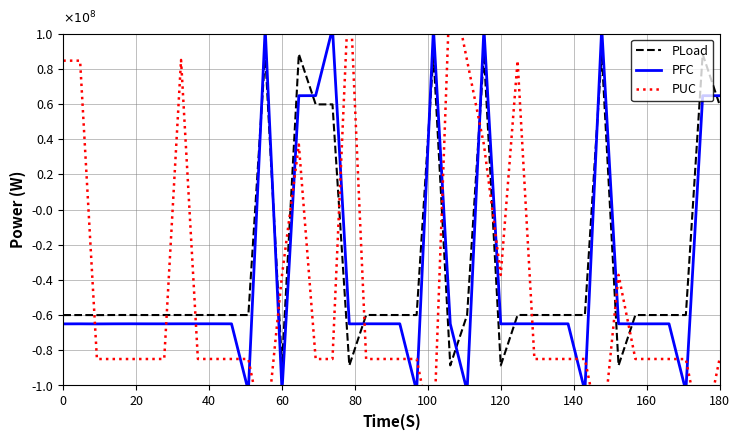

At how many categories does at least one series exceed 76401820?

14